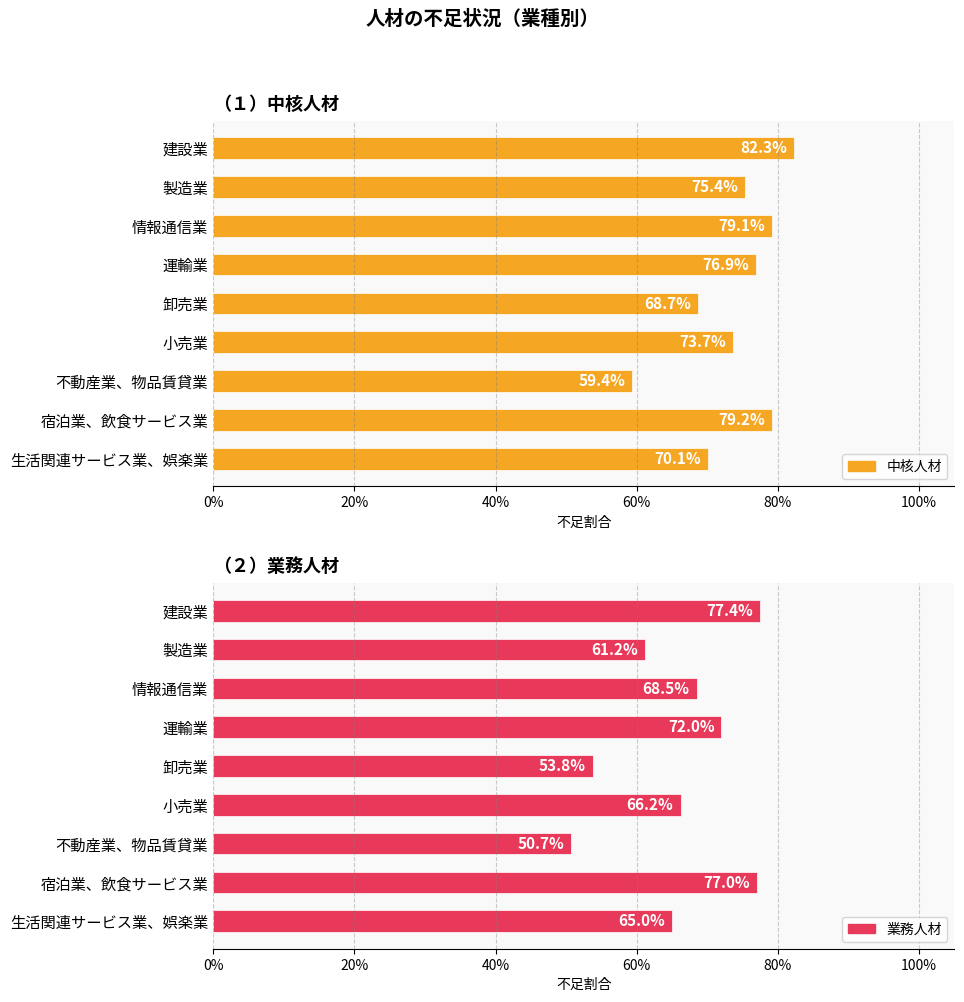

Which series has the widest spread of values?

業務人材